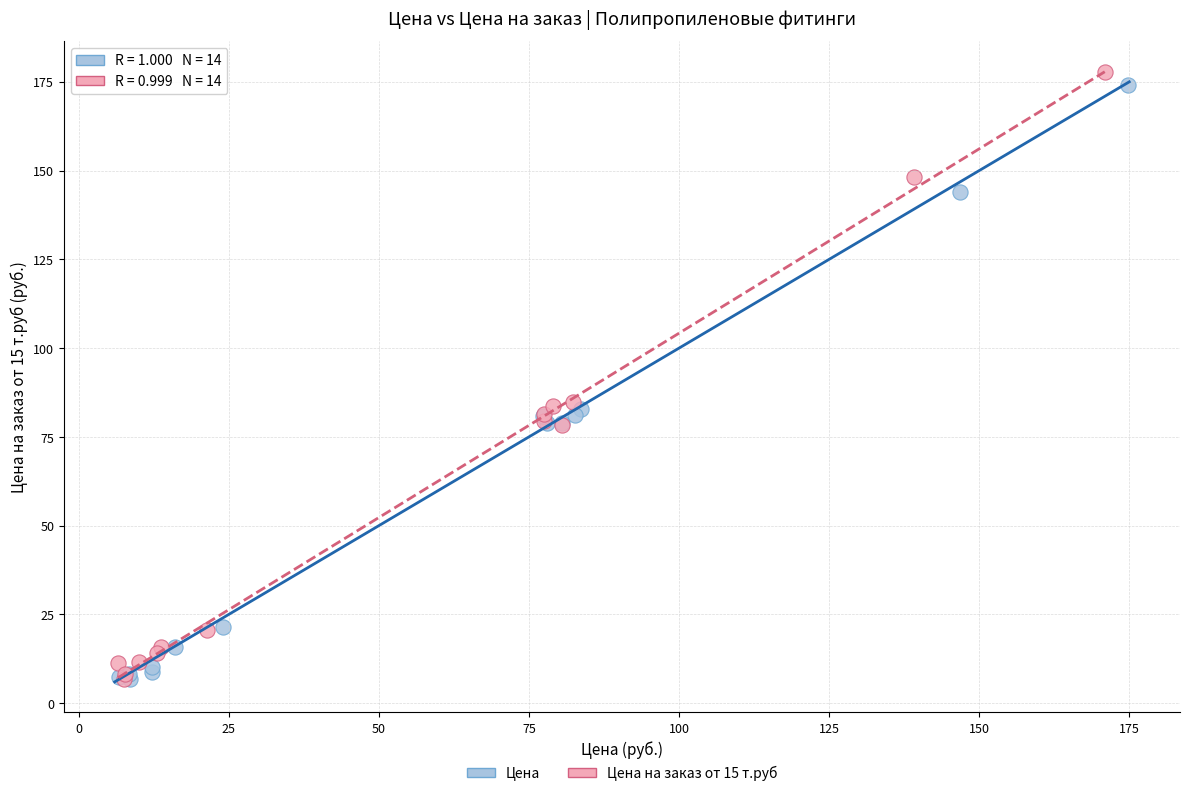

Which series has the widest spread of Y values?

Цена на заказ от 15 т.руб